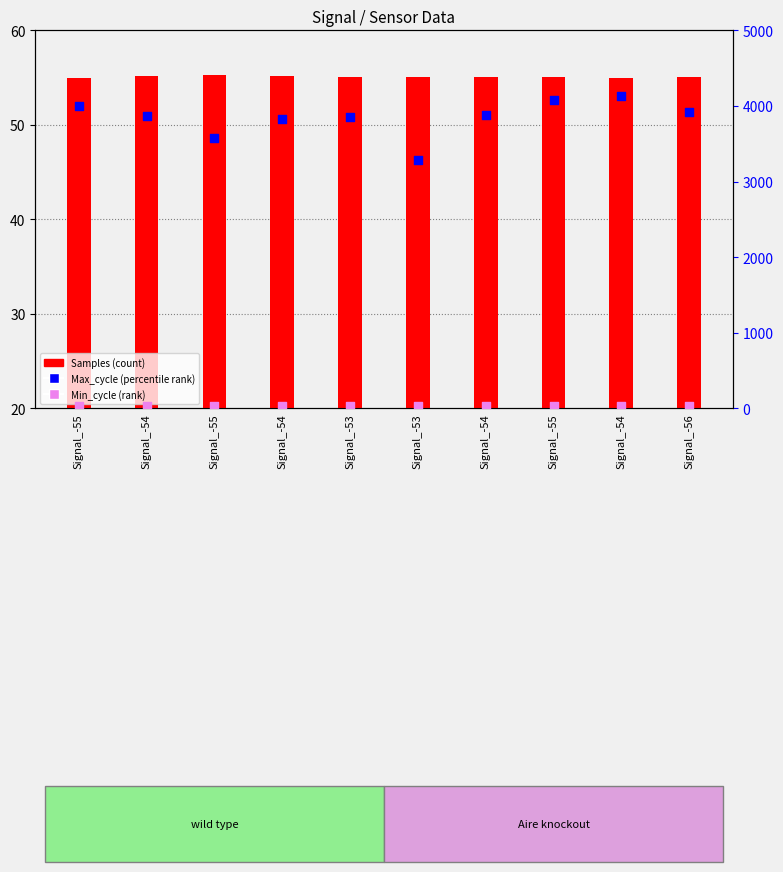

Which series has the largest Y range (max minus min)?

Max_cycle (percentile rank)